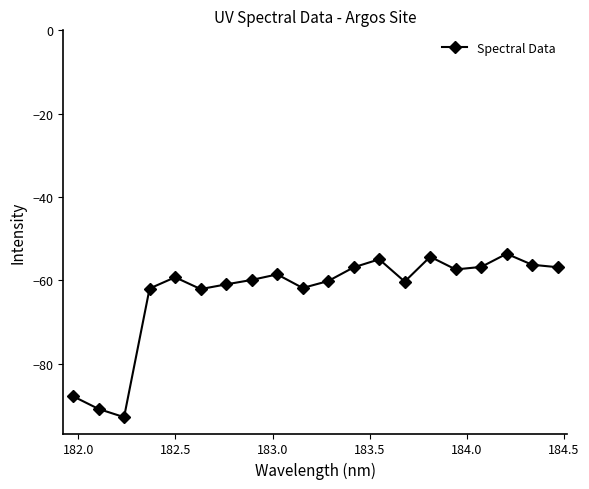

What is the sum of all values?

-1263.2